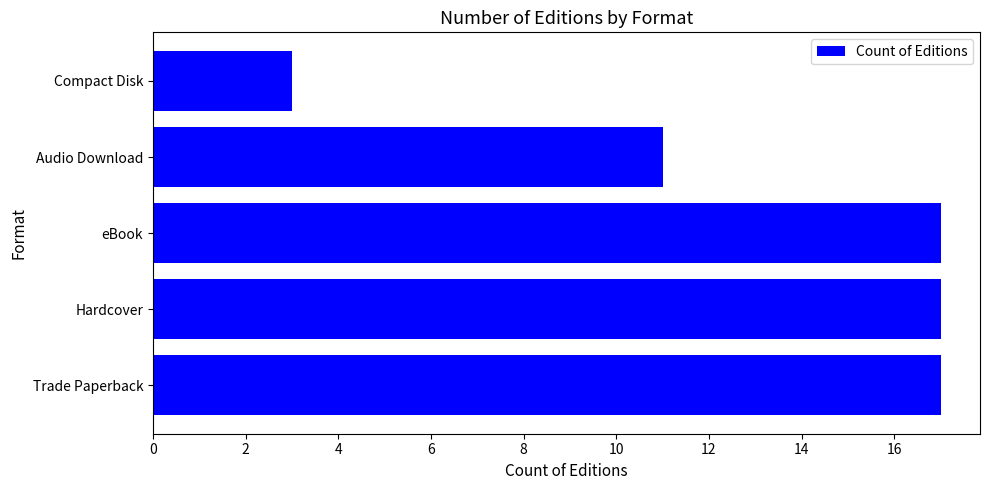

What is the minimum value shown in the chart?

3